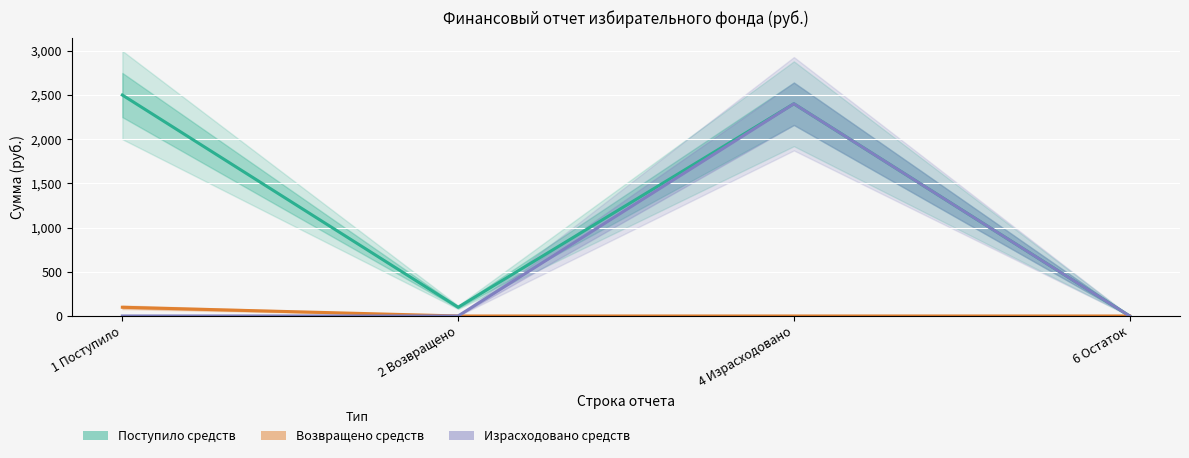

Reading left to right, transcribe all the data shown in this chart.

Поступило средств: 1 Поступило=2500.0	2 Возвращено=98.7	4 Израсходовано=2401.3	6 Остаток=0.0
Возвращено средств: 1 Поступило=98.7	2 Возвращено=0.0	4 Израсходовано=0.0	6 Остаток=0.0
Израсходовано средств: 1 Поступило=0.0	2 Возвращено=0.0	4 Израсходовано=2401.3	6 Остаток=0.0